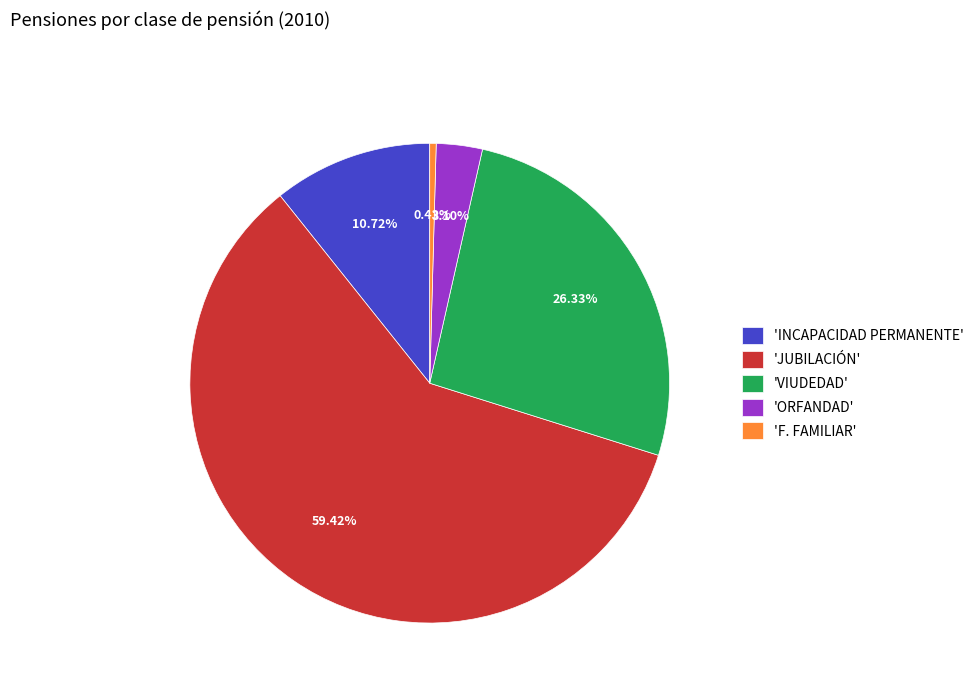

Which slice is the smallest?

'F. FAMILIAR'